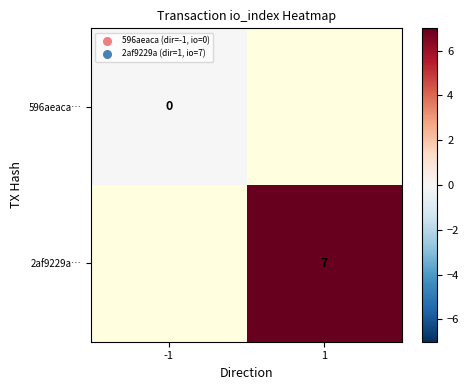

Is the value of 2af9229a… at 1 greater than the value of 596aeaca… at -1?

Yes